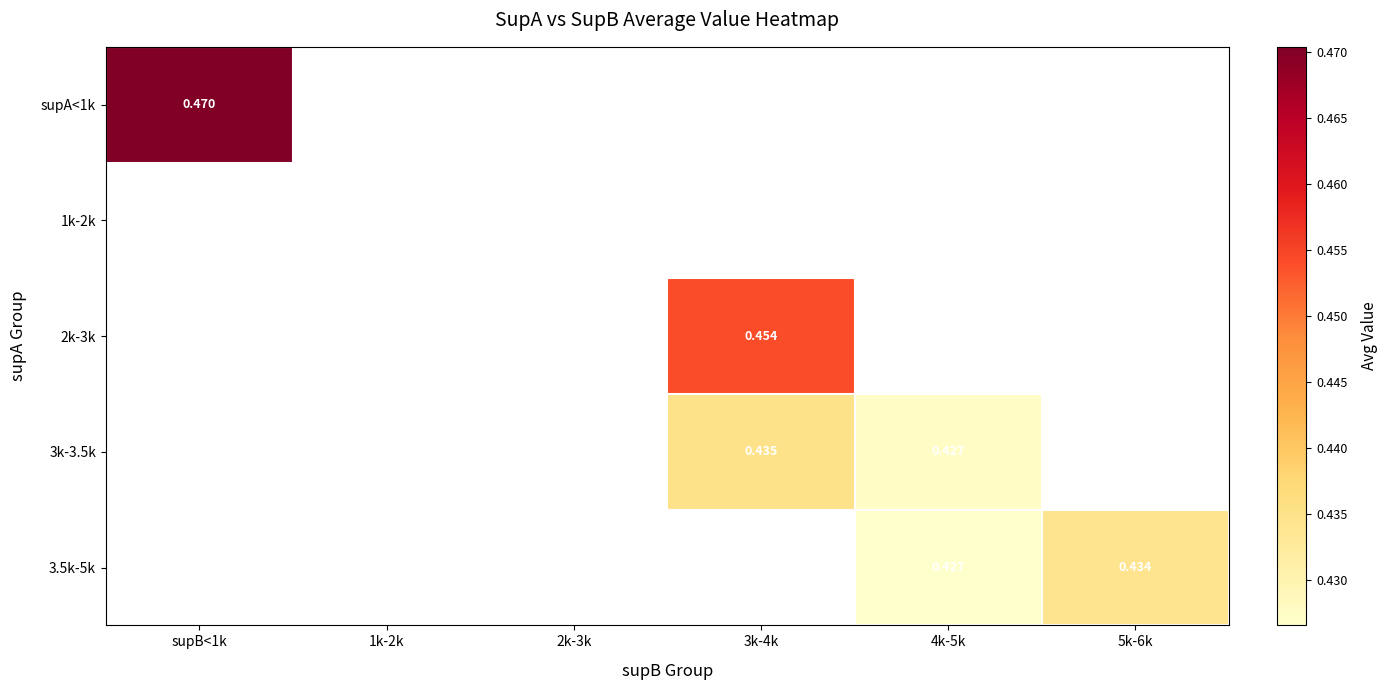

At which label does 2k-3k first exceed 0?

3k-4k